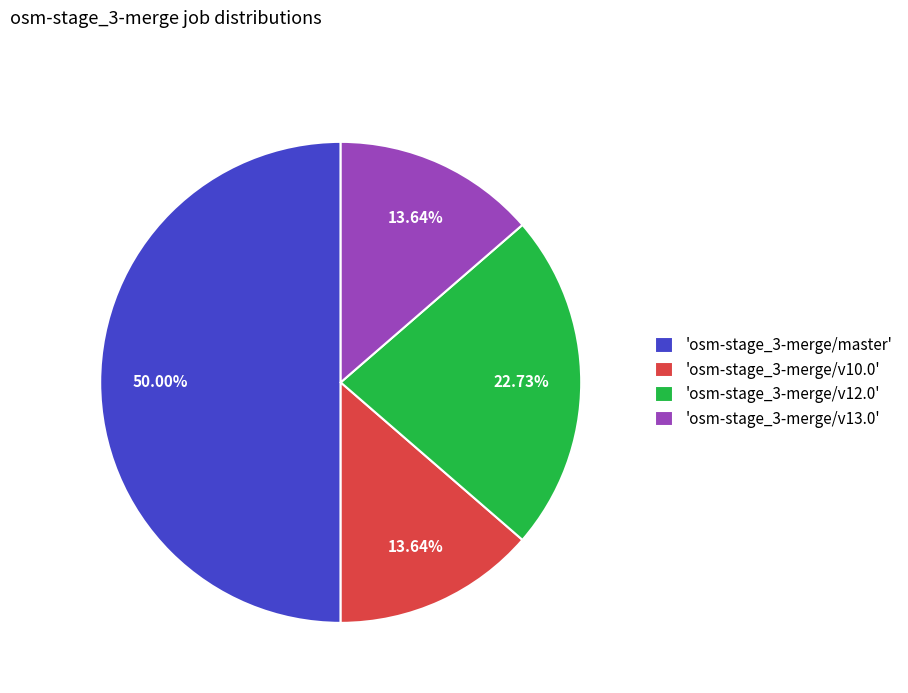

Is the sum of 'osm-stage_3-merge/v10.0' and 'osm-stage_3-merge/master' greater than half?

Yes